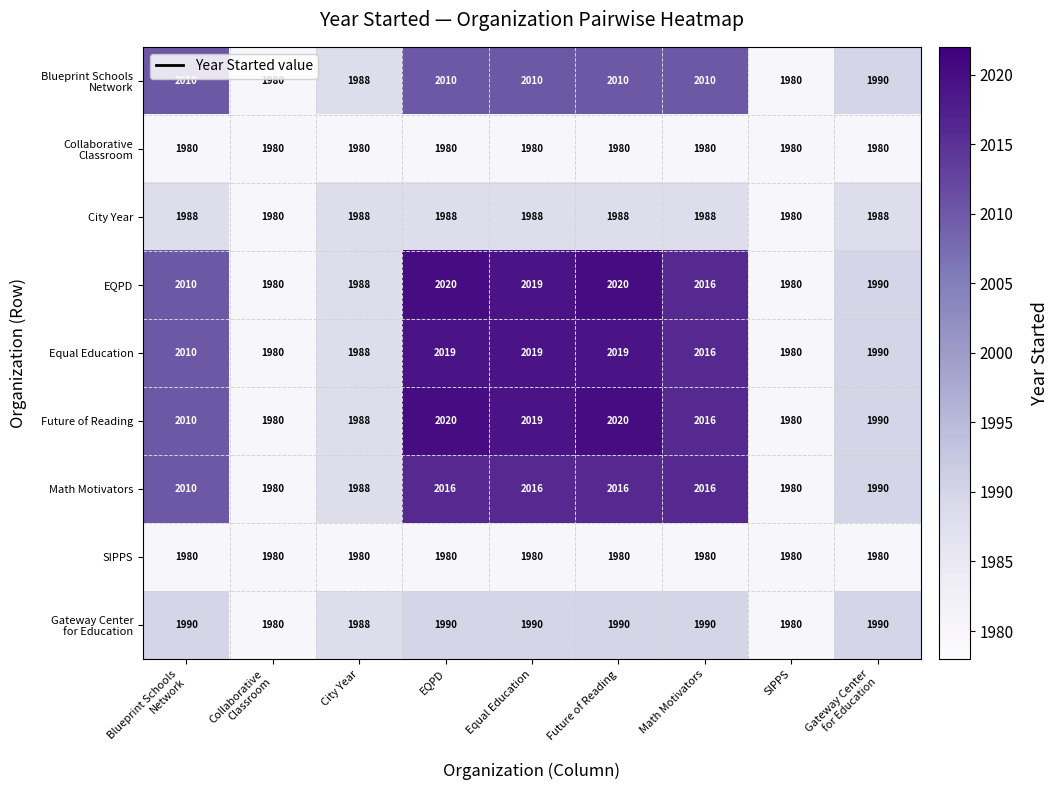

What is the minimum value shown in the chart?

1980